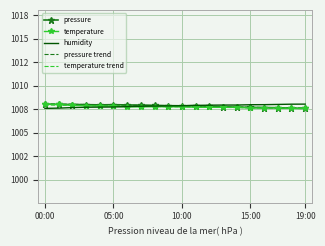

What is the difference between the second highest and second lowest values in the pressure series?

0.4